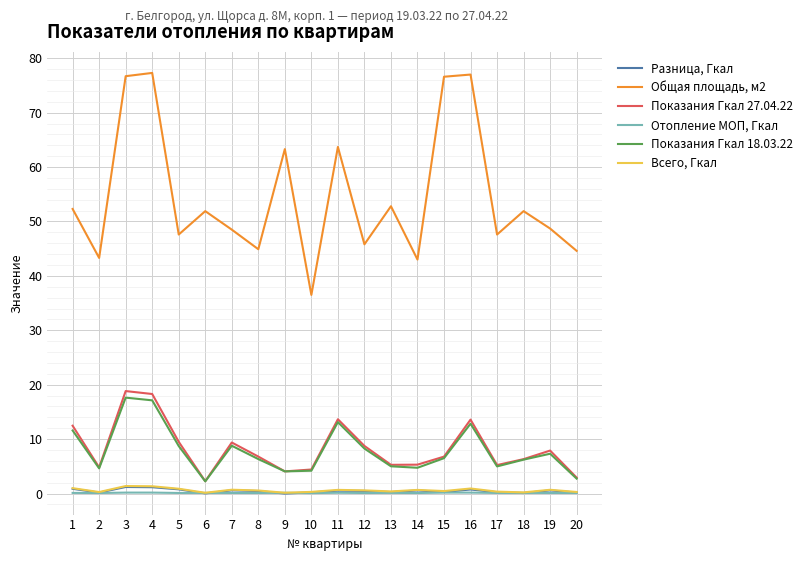

At 13, list the series in order from smallest to largest.

Отопление МОП, Гкал, Разница, Гкал, Всего, Гкал, Показания Гкал 18.03.22, Показания Гкал 27.04.22, Общая площадь, м2